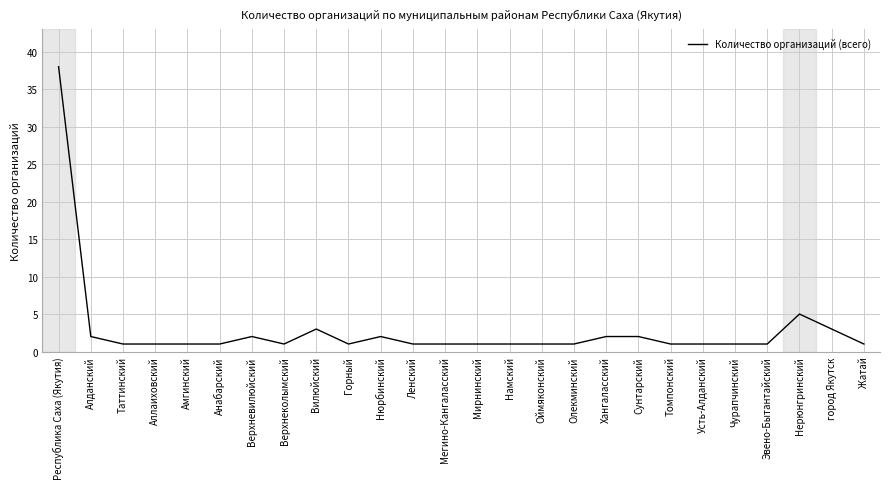

Reading left to right, what are all the values shown in this chart?

Республика Саха (Якутия)=38	Алданский=2	Таттинский=1	Аллаиховский=1	Амгинский=1	Анабарский=1	Верхневилюйский=2	Верхнеколымский=1	Вилюйский=3	Горный=1	Нюрбинский=2	Ленский=1	Мегино-Кангаласский=1	Мирнинский=1	Намский=1	Оймяконский=1	Олекминский=1	Хангаласский=2	Сунтарский=2	Томпонский=1	Усть-Алданский=1	Чурапчинский=1	Эвено-Бытантайский=1	Нерюнгринский=5	город Якутск=3	Жатай=1